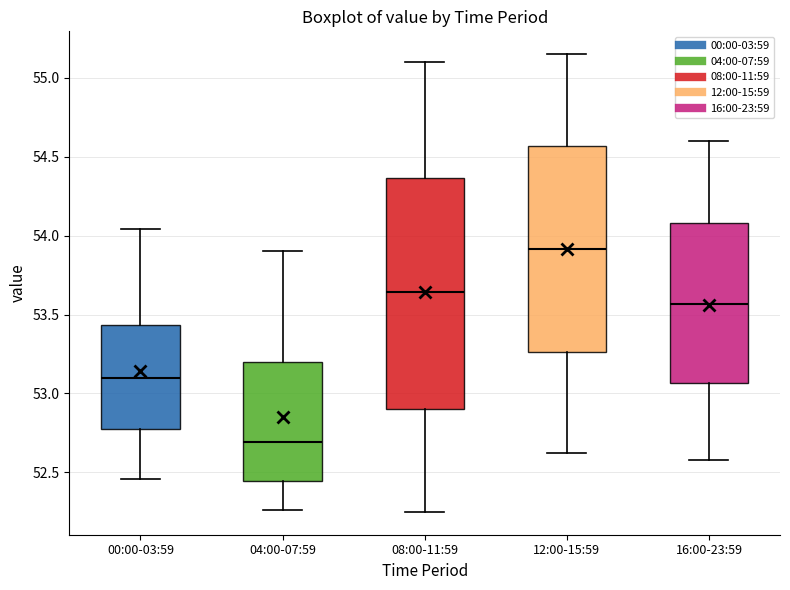

Which box is the tallest, from its lower edge to its upper edge?

08:00-11:59